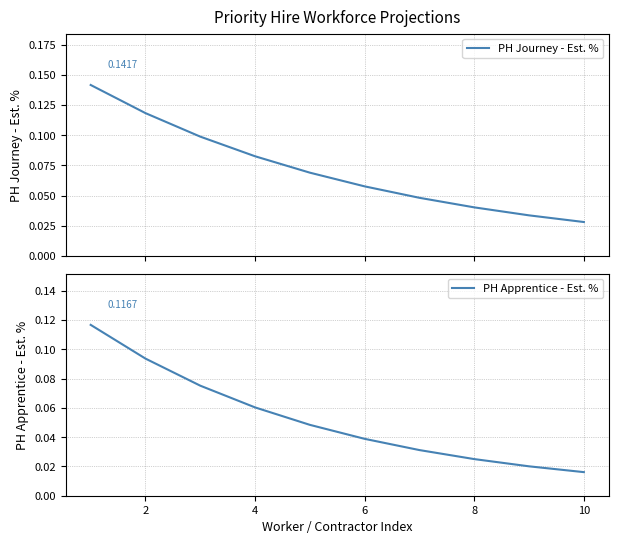

What is the highest value of the PH Apprentice - Est. % series?

0.1